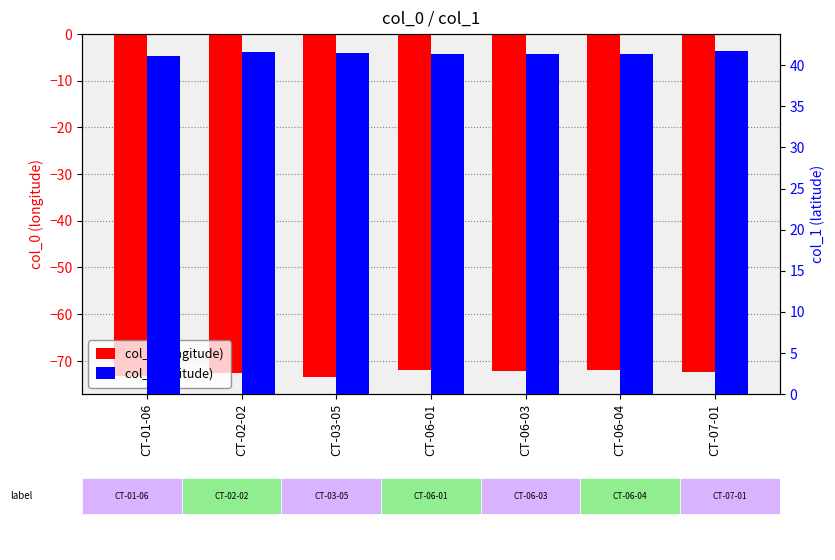

How many col_0 (longitude) values are between -73 and -71?

5